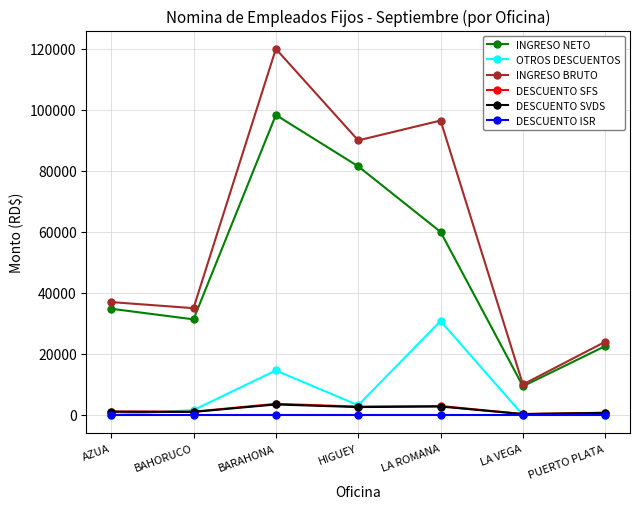

At how many categories does at least one series exceed 51789?

3